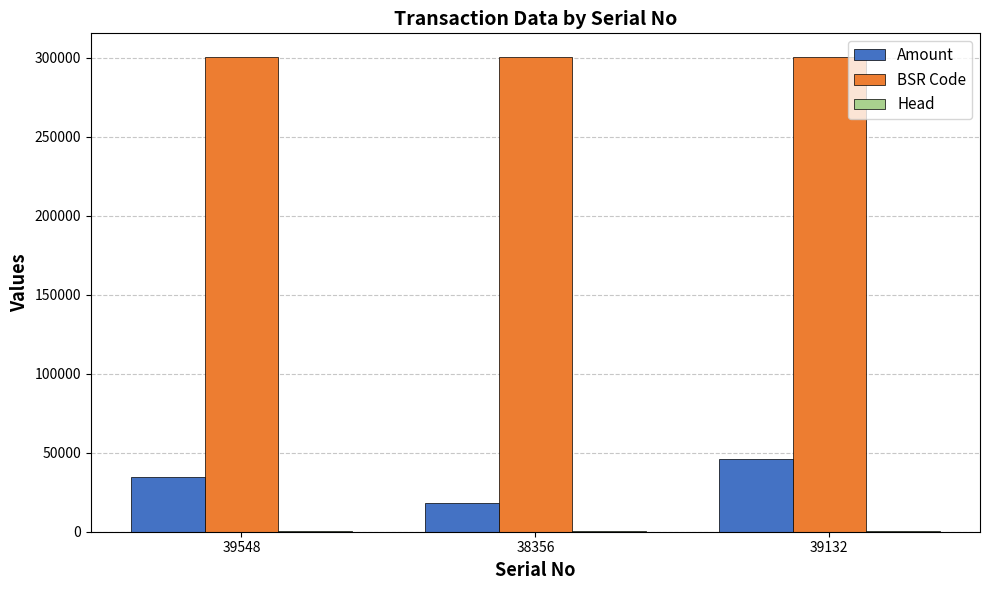

What is the sum of all Amount values?

98529